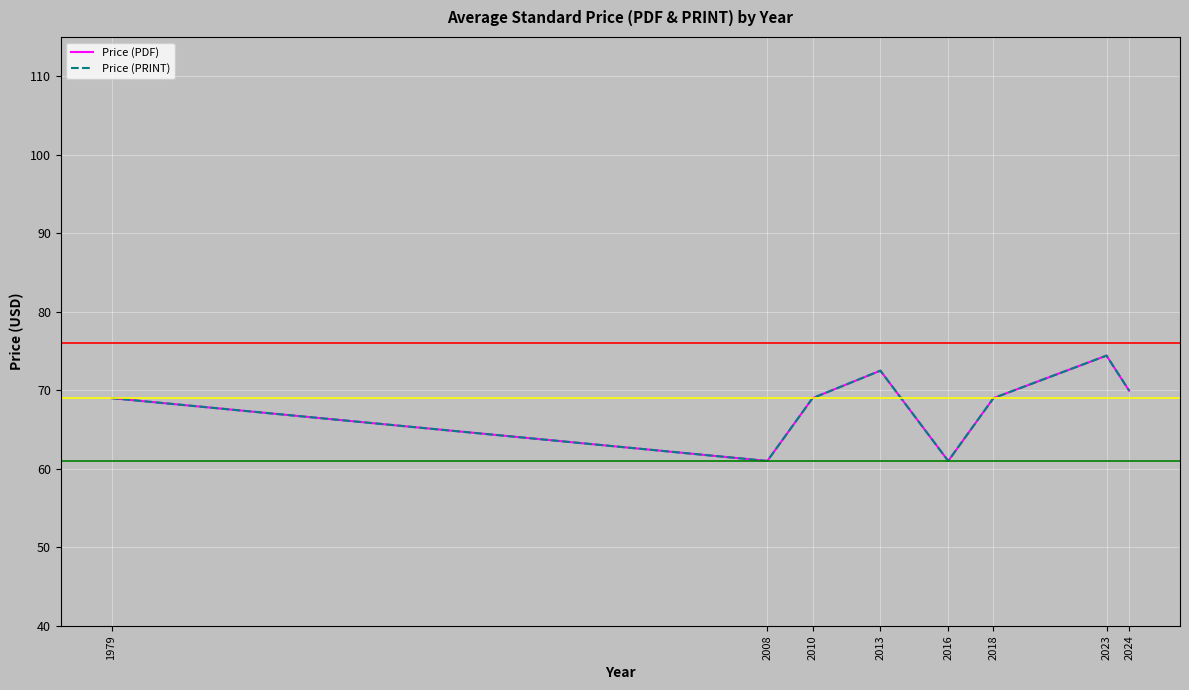

How many lines are shown in the chart?

2